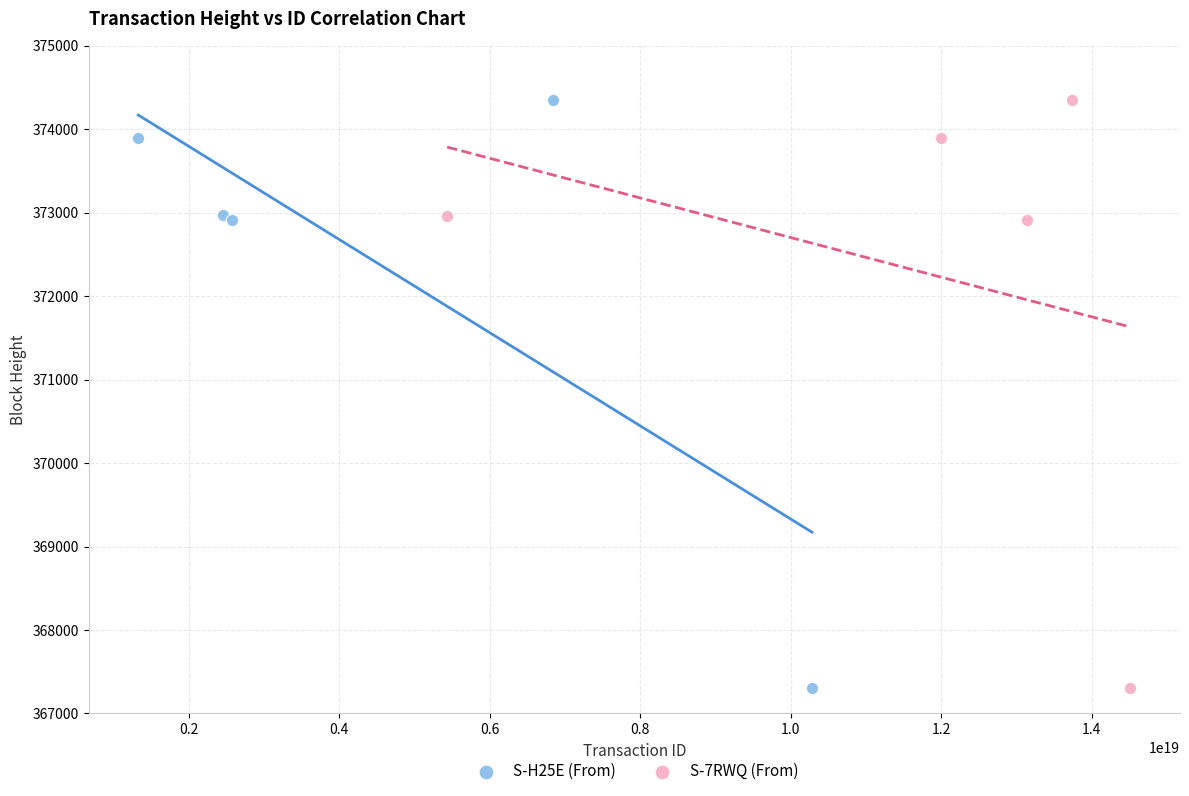

What are all the series names shown in the legend?

S-H25E (From), S-7RWQ (From)